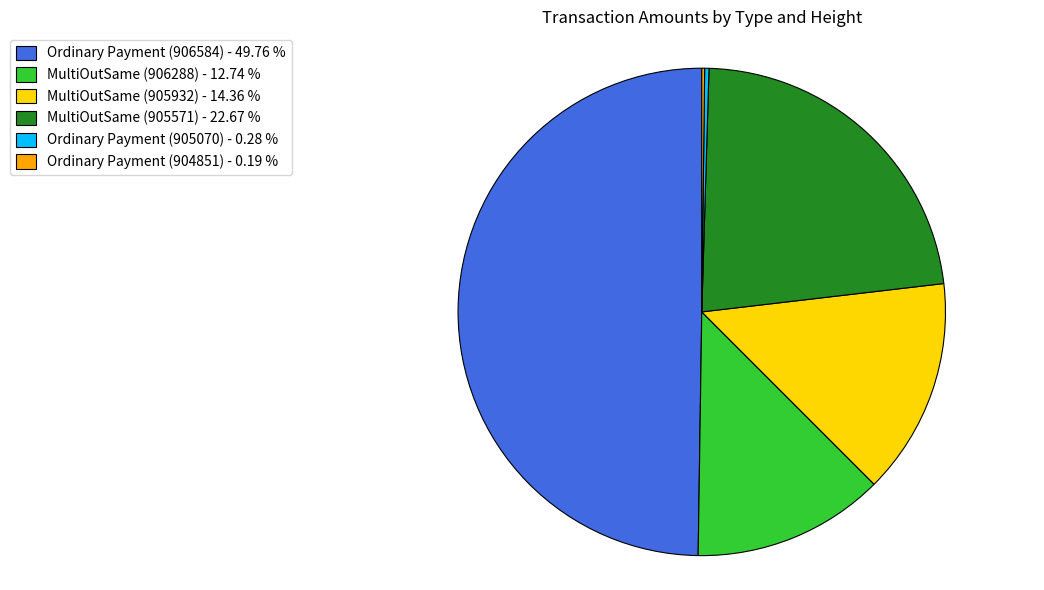

Which slice is the largest?

Ordinary Payment (906584) - 49.76 %